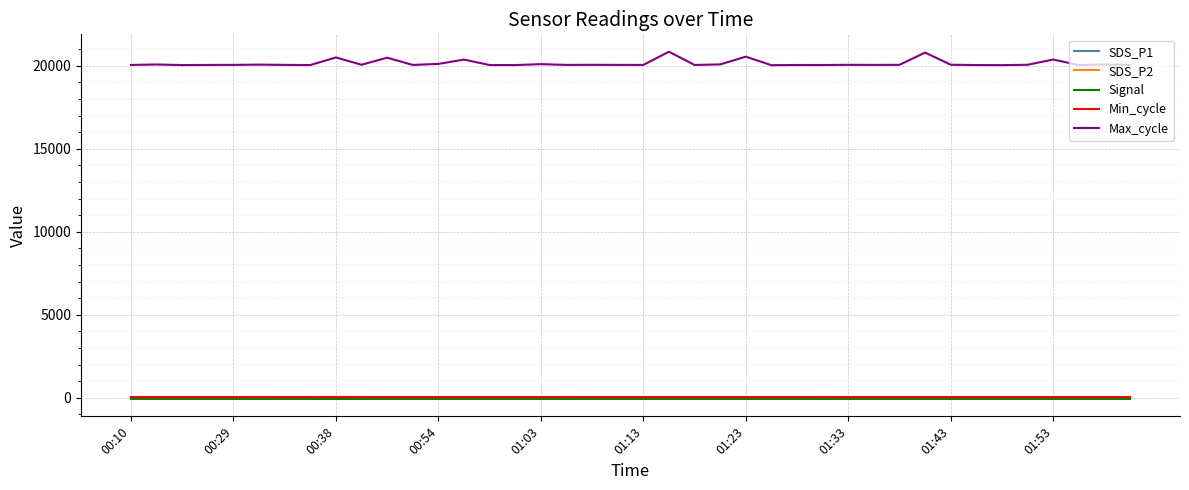

True or false: Min_cycle and Max_cycle cross at least once.

False